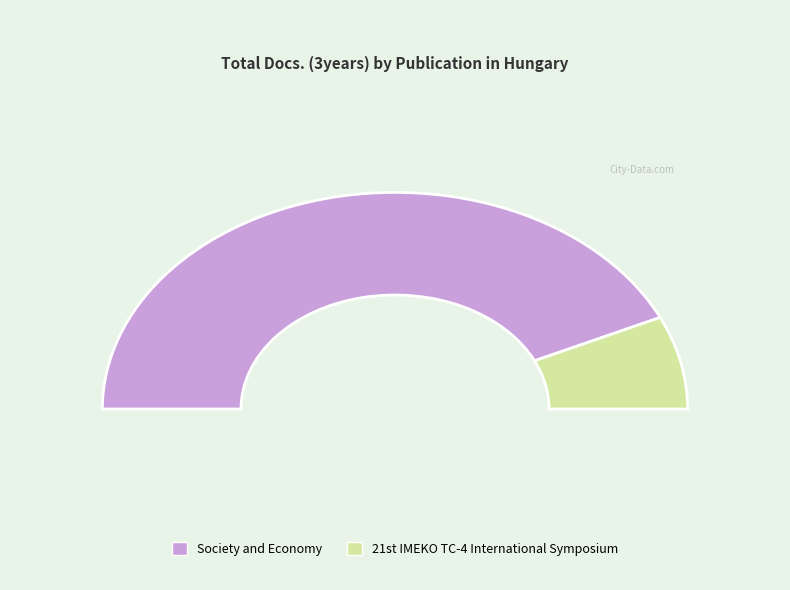

What is the majority slice?

Society and Economy